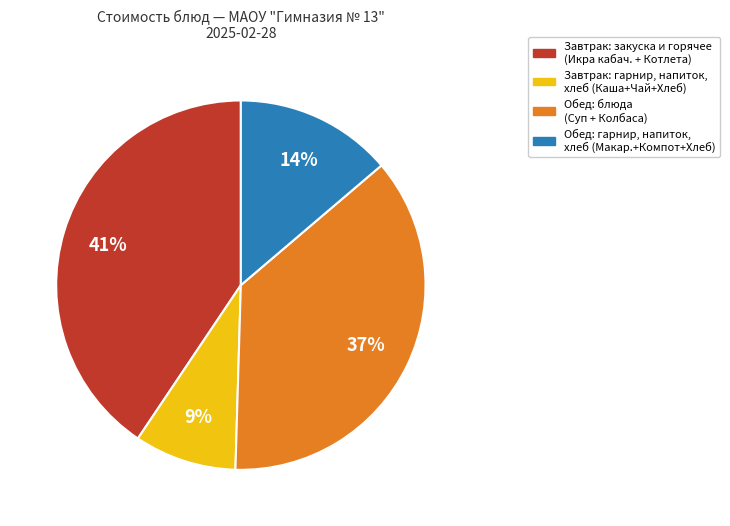

Does any single category account for the majority?

No